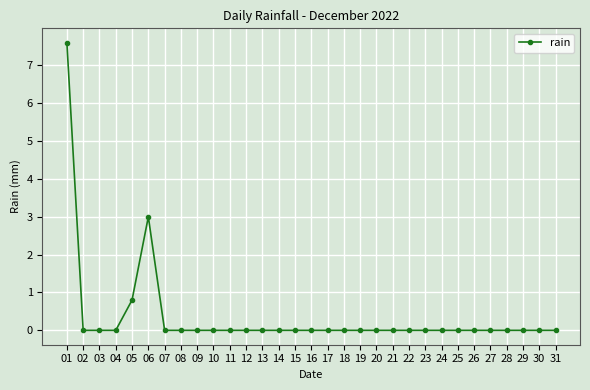

Reading left to right, transcribe all the data shown in this chart.

7.6	0.0	0.0	0.0	0.8	3.0	0.0	0.0	0.0	0.0	0.0	0.0	0.0	0.0	0.0	0.0	0.0	0.0	0.0	0.0	0.0	0.0	0.0	0.0	0.0	0.0	0.0	0.0	0.0	0.0	0.0